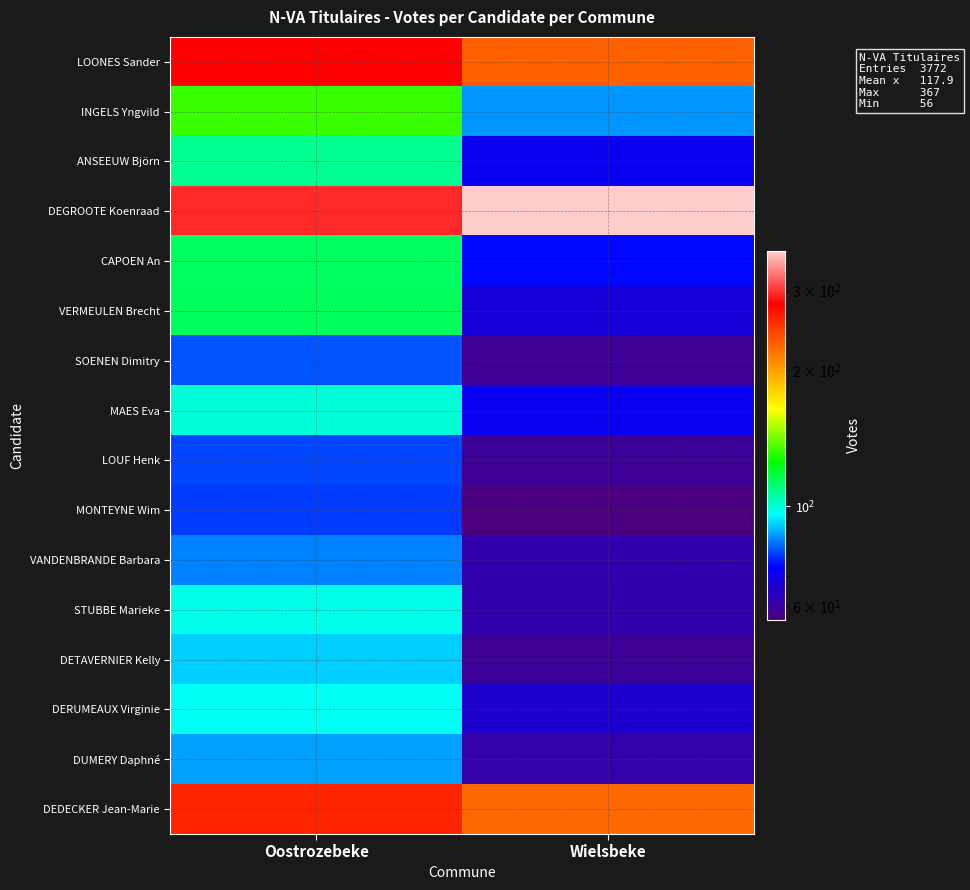

What is the total value across all series at Wielsbeke?

1675